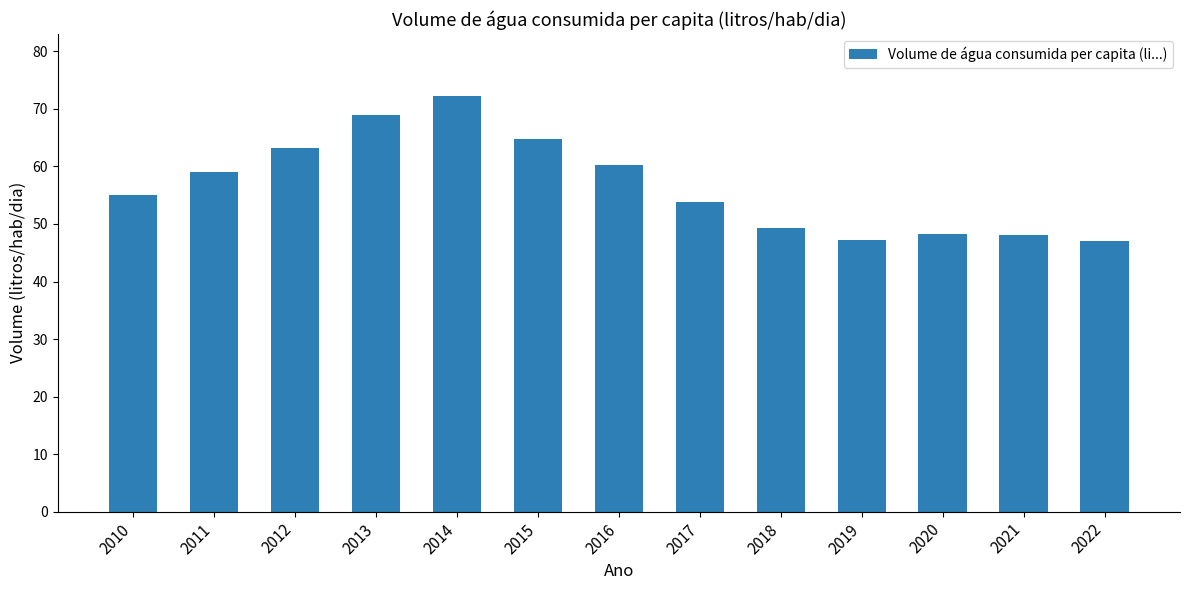

The value at 2013 is 69.0. True or false?

True